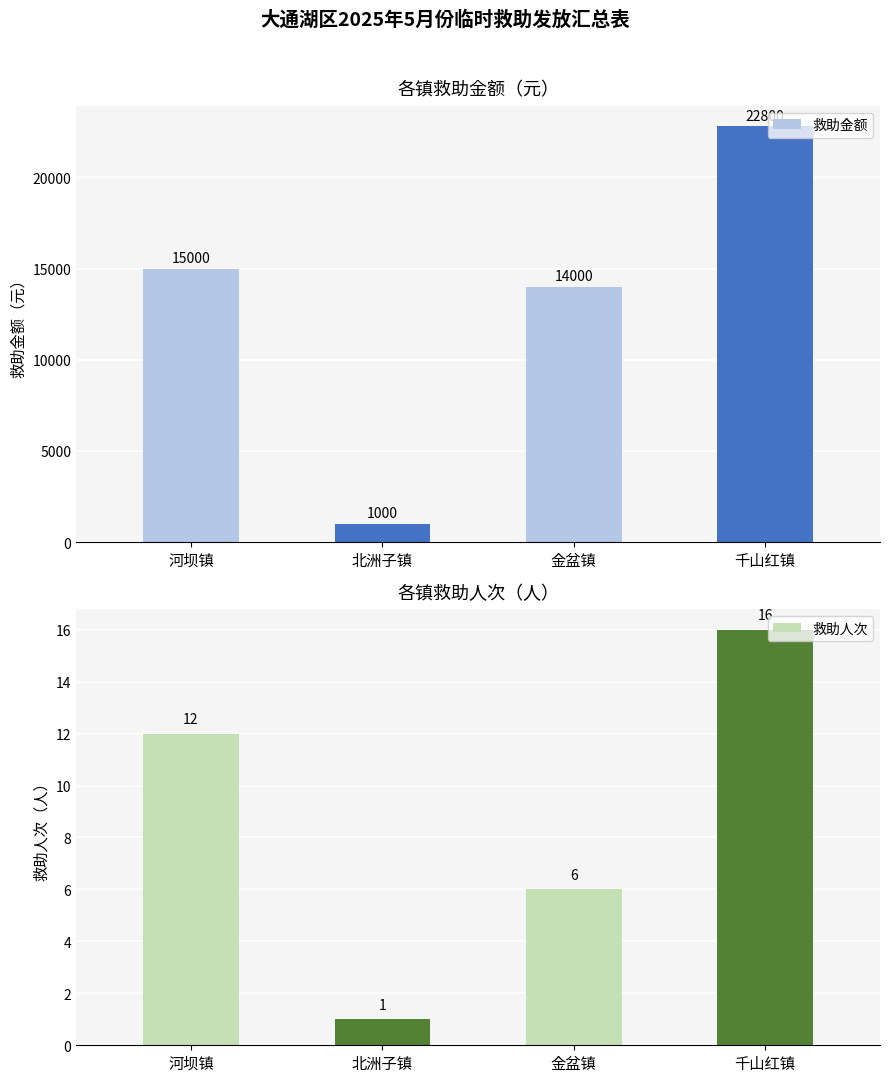

Reading right to left, extract all data points from this chart.

救助金额: 千山红镇=22800	金盆镇=14000	北洲子镇=1000	河坝镇=15000
救助人次: 千山红镇=16	金盆镇=6	北洲子镇=1	河坝镇=12